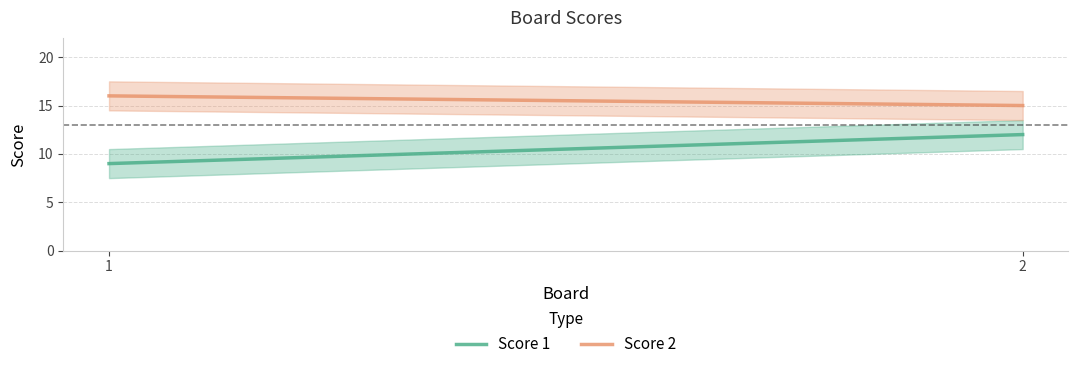

Count the Score 2 values in the range 15 to 16.

2